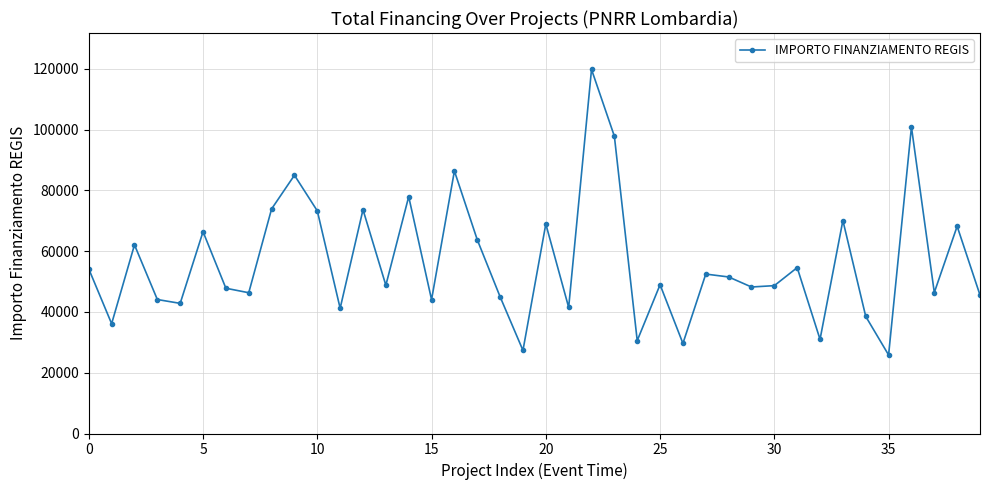

What is the difference between the maximum and second lowest values?

92440.5